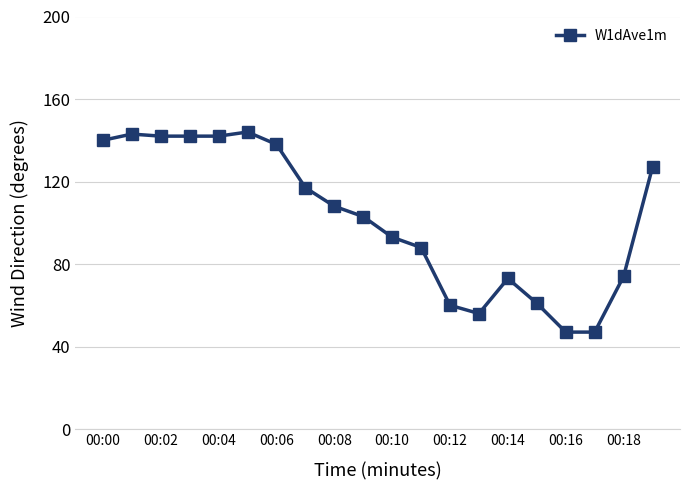

What is the average value?

102